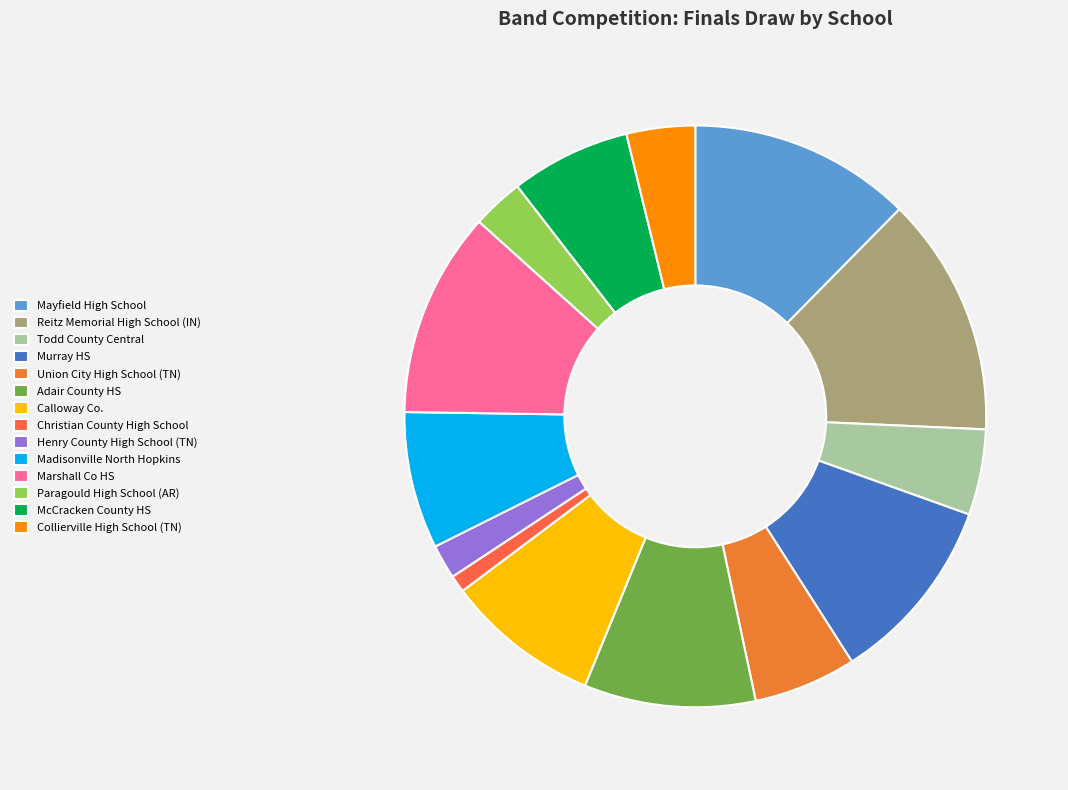

To the nearest percent, what is the difference between the Union City High School (TN) and Collierville High School (TN) slice percentages?

2%